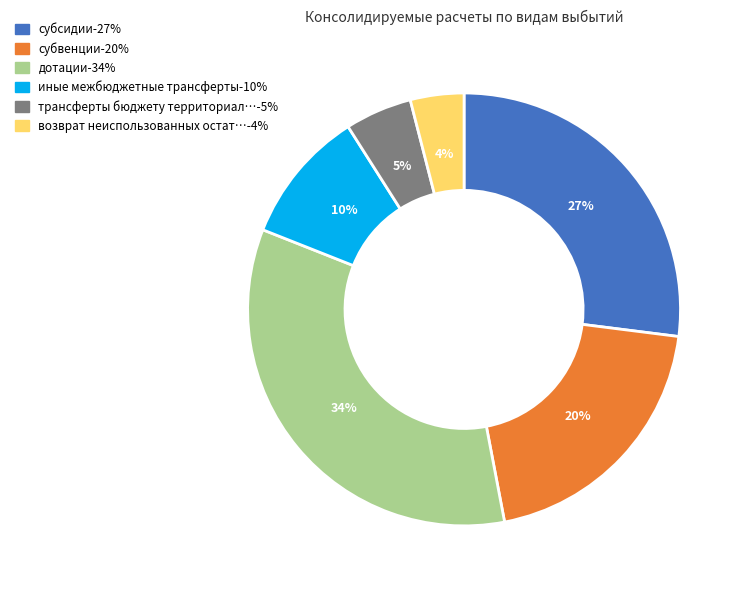

Does any single category account for the majority?

No